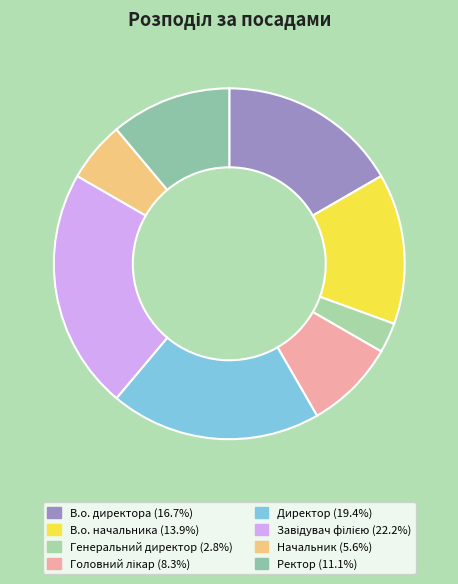

Is there a majority slice in this chart?

No